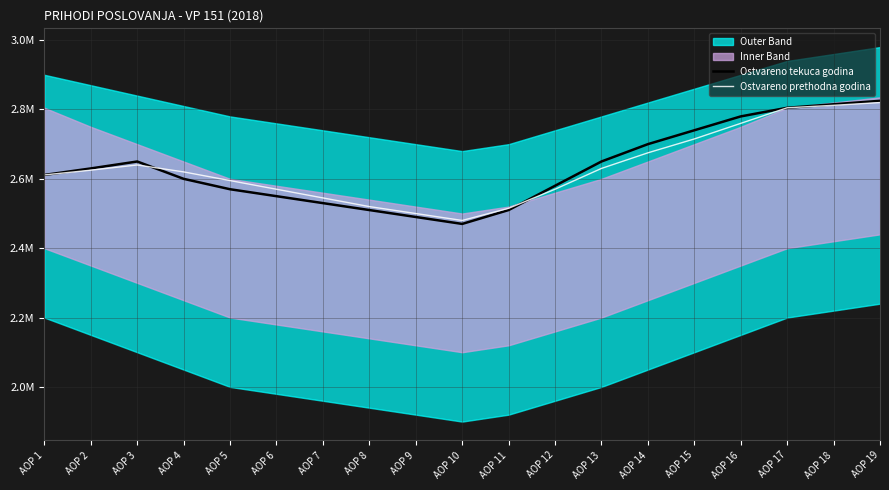

What is the value of the Ostvareno tekuca godina point at the 3rd from the left?

2650000